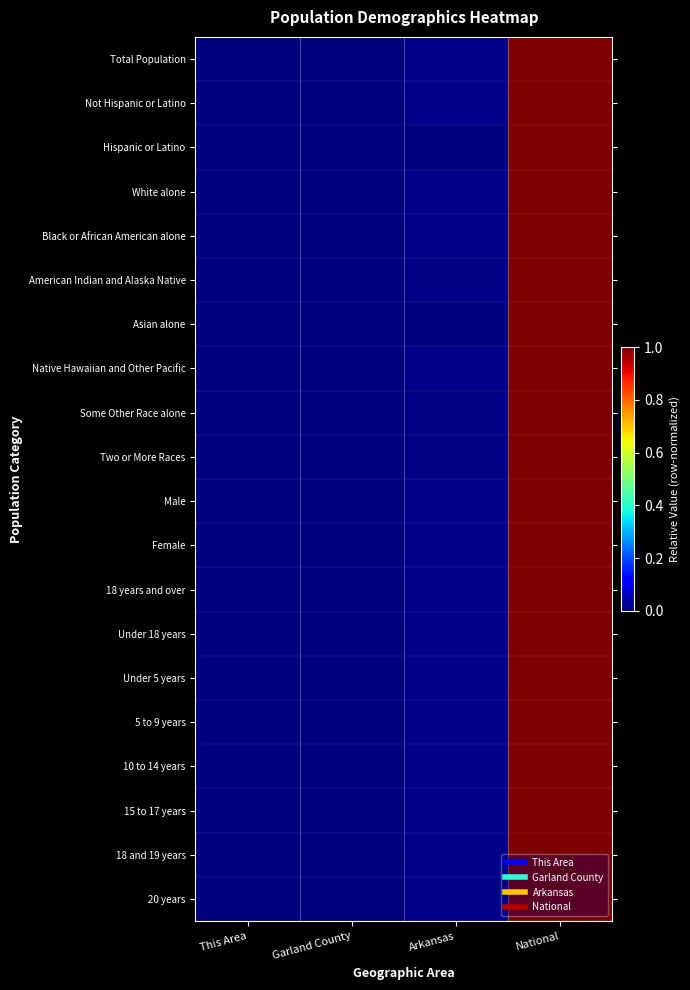

What is the greatest value displayed?

1.0